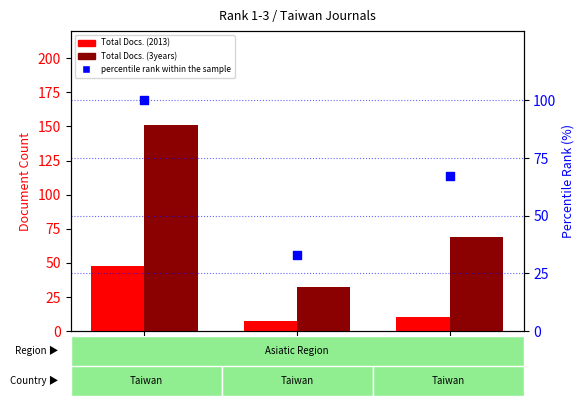

Which series reaches the maximum Y coordinate?

Total Docs. (3years)